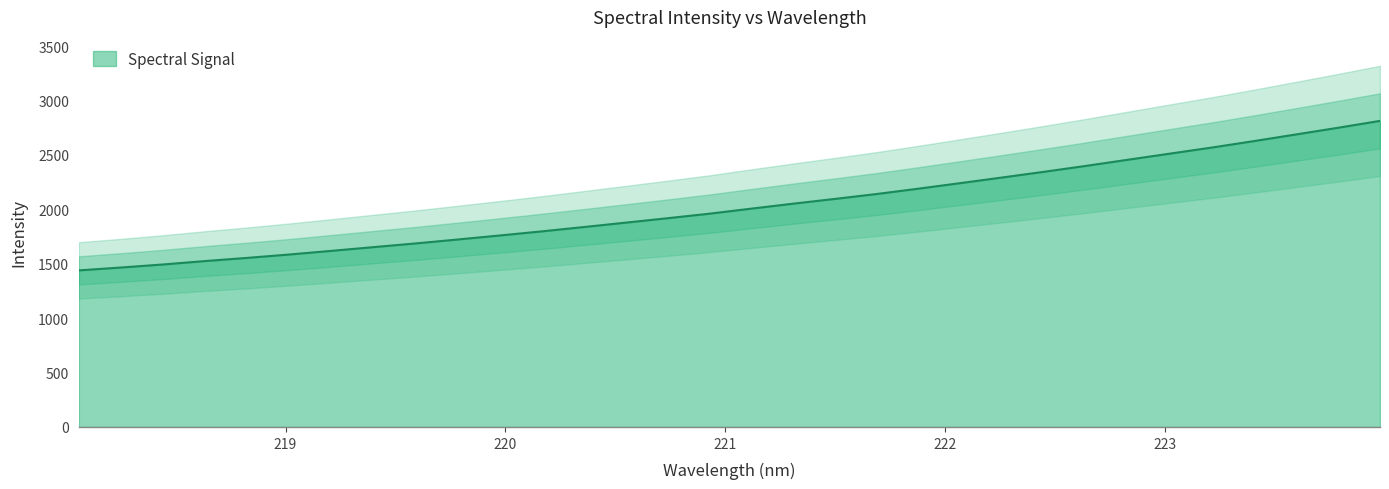

Where does the data first go above 2005?

221.1174